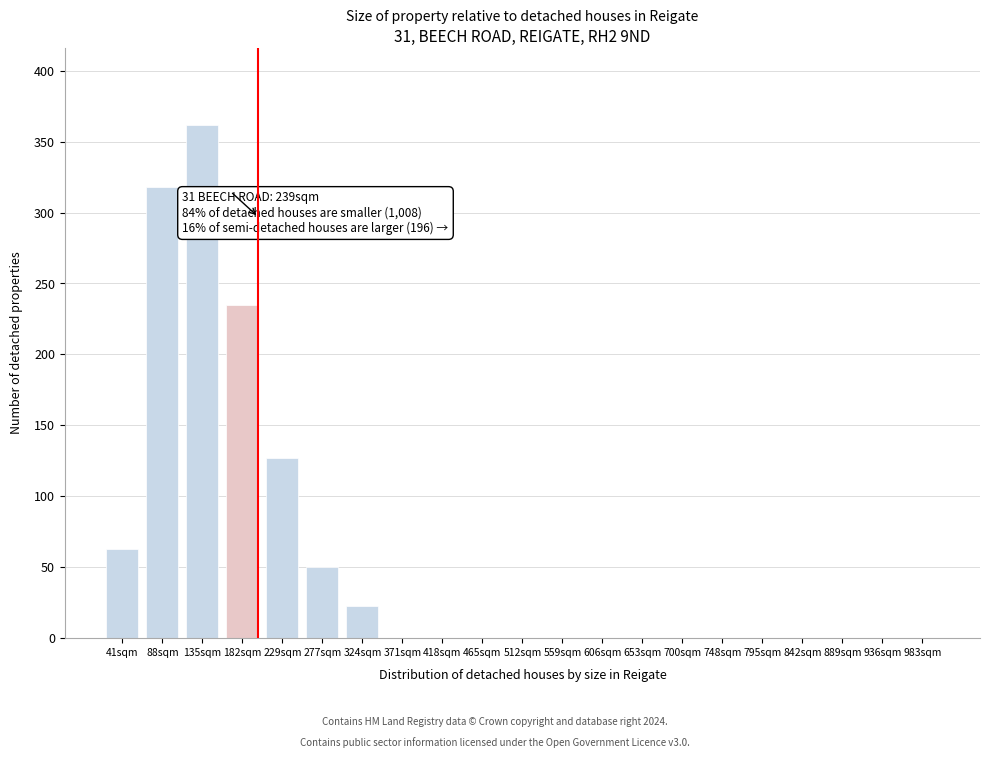

Reading right to left, what are all the values shown in this chart?

983sqm=0	936sqm=0	889sqm=0	842sqm=0	795sqm=0	748sqm=0	700sqm=0	653sqm=0	606sqm=0	559sqm=0	512sqm=0	465sqm=0	418sqm=0	371sqm=0	324sqm=23	277sqm=50	229sqm=127	182sqm=235	135sqm=362	88sqm=318	41sqm=63